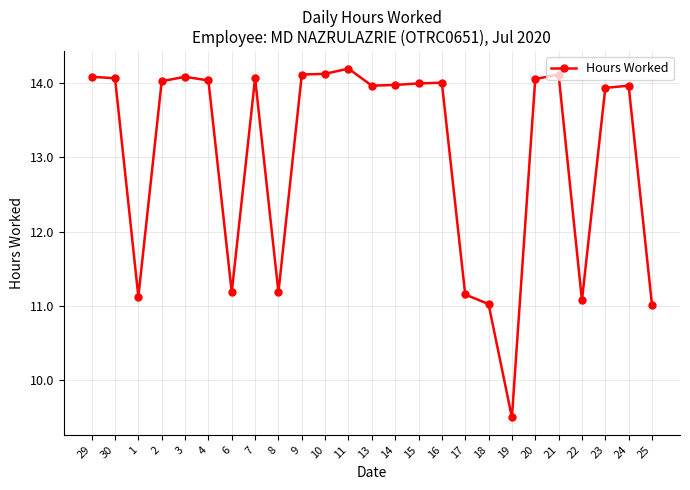

How many categories are shown in the chart?

25